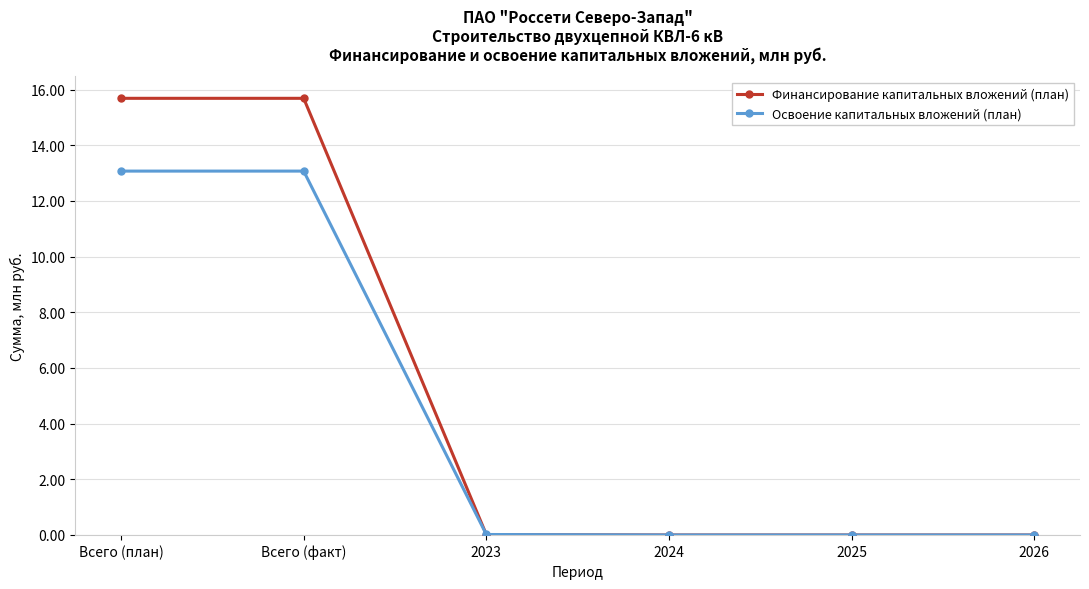

Which series has the widest spread of values?

Финансирование капитальных вложений (план)